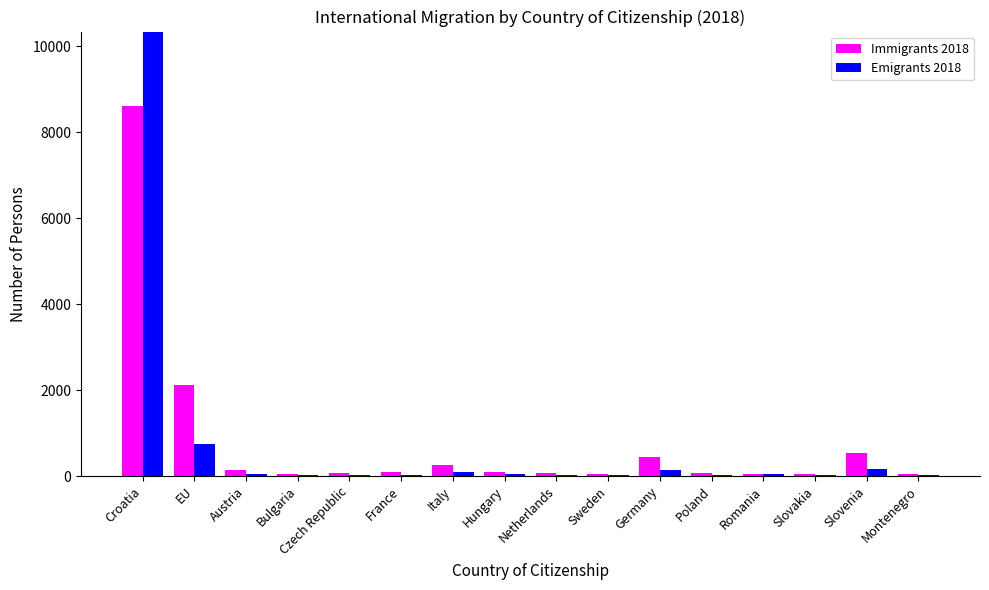

Between Czech Republic and Slovakia, which series saw the biggest shift?

Immigrants 2018